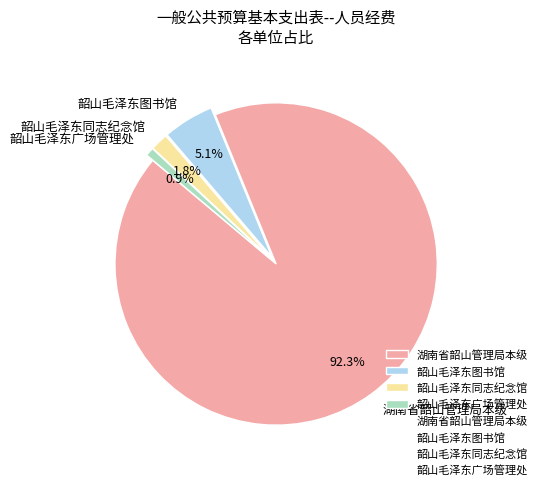

To the nearest percent, what is the combined percentage of 湖南省韶山管理局本级 and 韶山毛泽东同志纪念馆?

94%